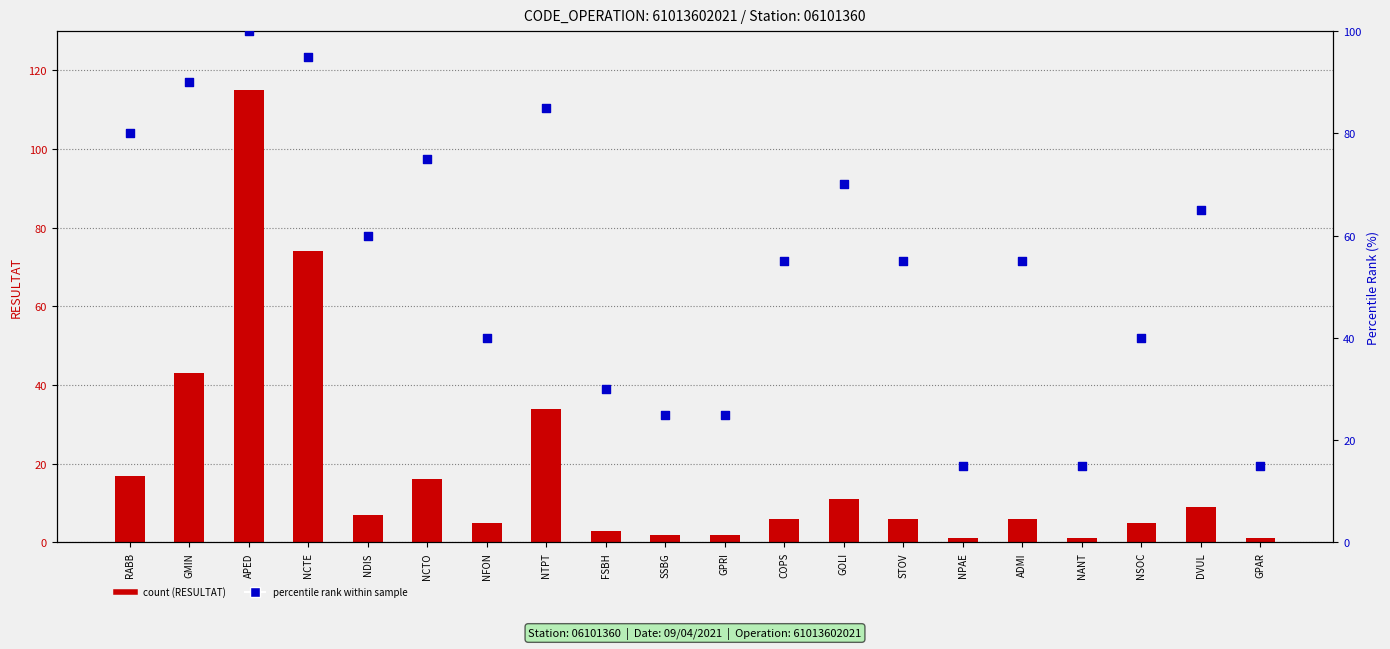

Which series has the largest total across all categories?

percentile rank within sample